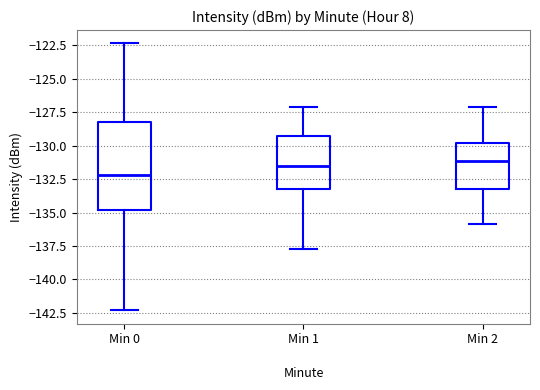

Reading left to right, read every box against the y-axis: the position of its median line, the range the box covers, and the ends of its whiskers. The values are not printed on the chart, so give them approximately, as read against the axis.

Min 0: median -132.0, box -135.0 to -128.0, whiskers -142.5 to -122.5
Min 1: median -131.5, box -133.0 to -129.5, whiskers -138.0 to -127.0
Min 2: median -131.0, box -133.0 to -130.0, whiskers -136.0 to -127.0